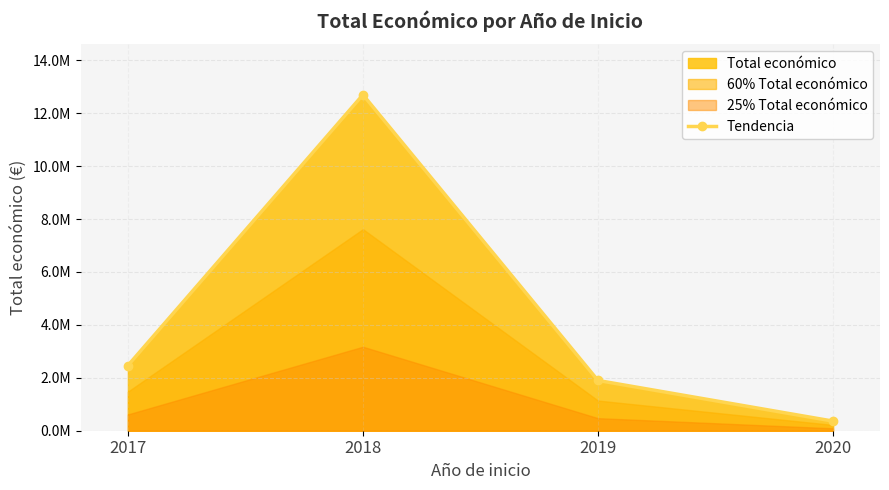

What is the average value?

4356194